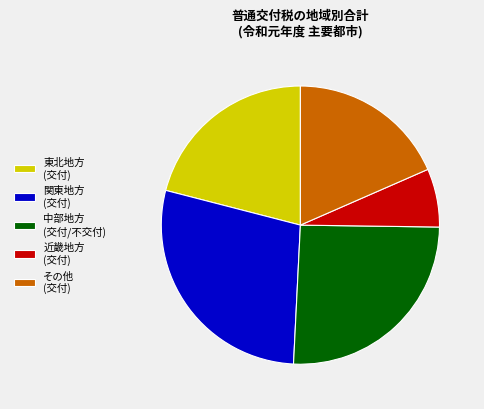

Is there a majority slice in this chart?

No